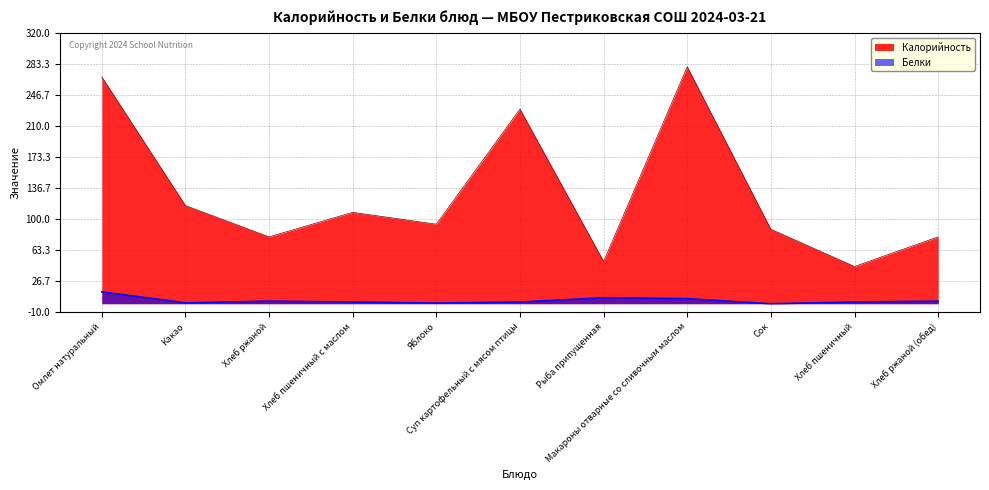

Reading left to right, extract all data points from this chart.

Калорийность: Омлет натуральный=268.0	Какао=116.0	Хлеб ржаной=79.0	Хлеб пшеничный с маслом=108.0	Яблоко=94.0	Суп картофельный с мясом птицы=230.0	Рыба припущенная=50.0	Макароны отварные со сливочным маслом=280.0	Сок=88.0	Хлеб пшеничный=44.0	Хлеб ржаной (обед)=79.0
Белки: Омлет натуральный=14.0	Какао=1.0	Хлеб ржаной=3.0	Хлеб пшеничный с маслом=2.0	Яблоко=0.8	Суп картофельный с мясом птицы=2.0	Рыба припущенная=7.0	Макароны отварные со сливочным маслом=6.0	Сок=0.0	Хлеб пшеничный=2.0	Хлеб ржаной (обед)=3.0